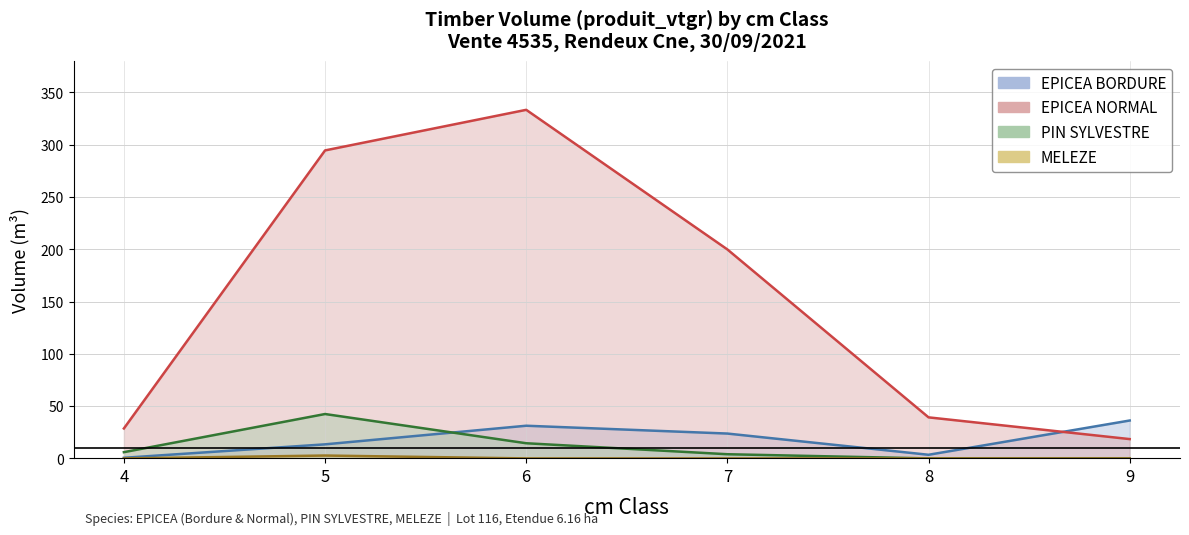

Rank the series at 5 from highest to lowest value.

EPICEA NORMAL, PIN SYLVESTRE, EPICEA BORDURE, MELEZE